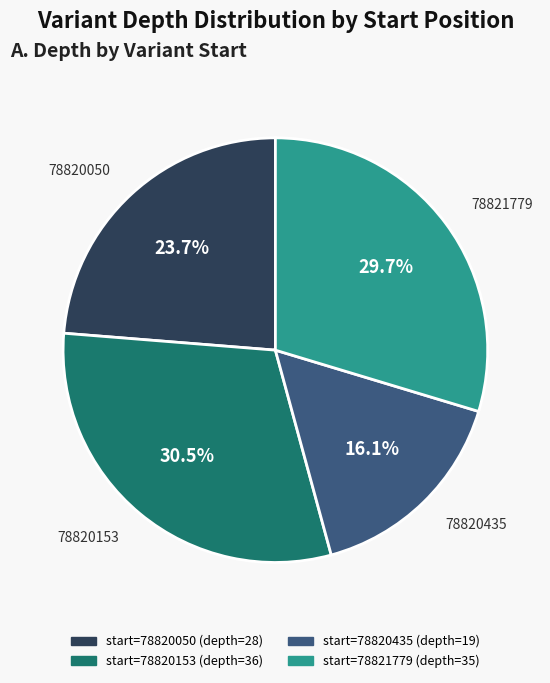

Is it true that 78820050 is 14% of the pie?

False